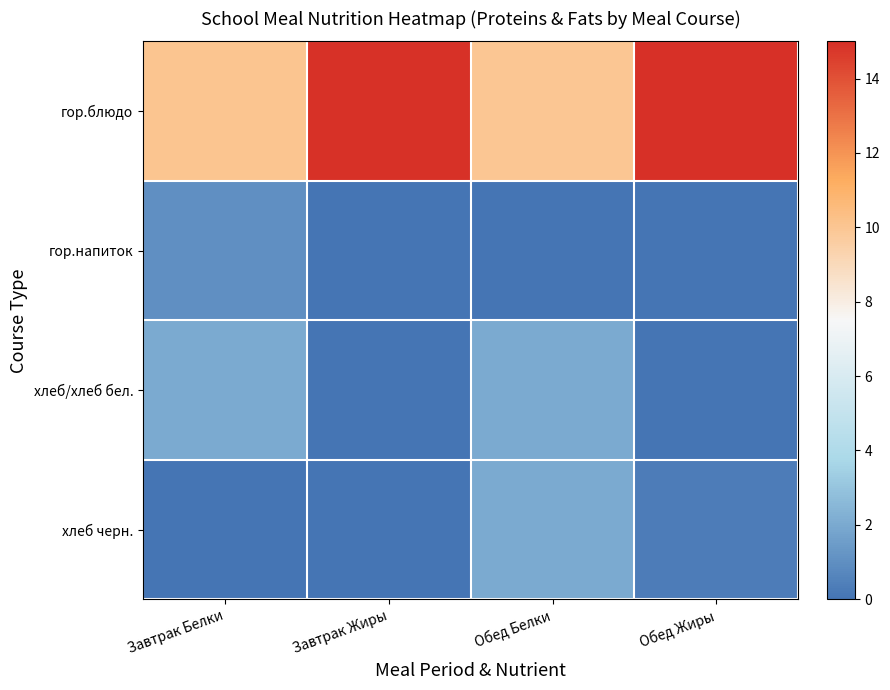

What is the spread (max minus min) of values at Обед Жиры?

15.0